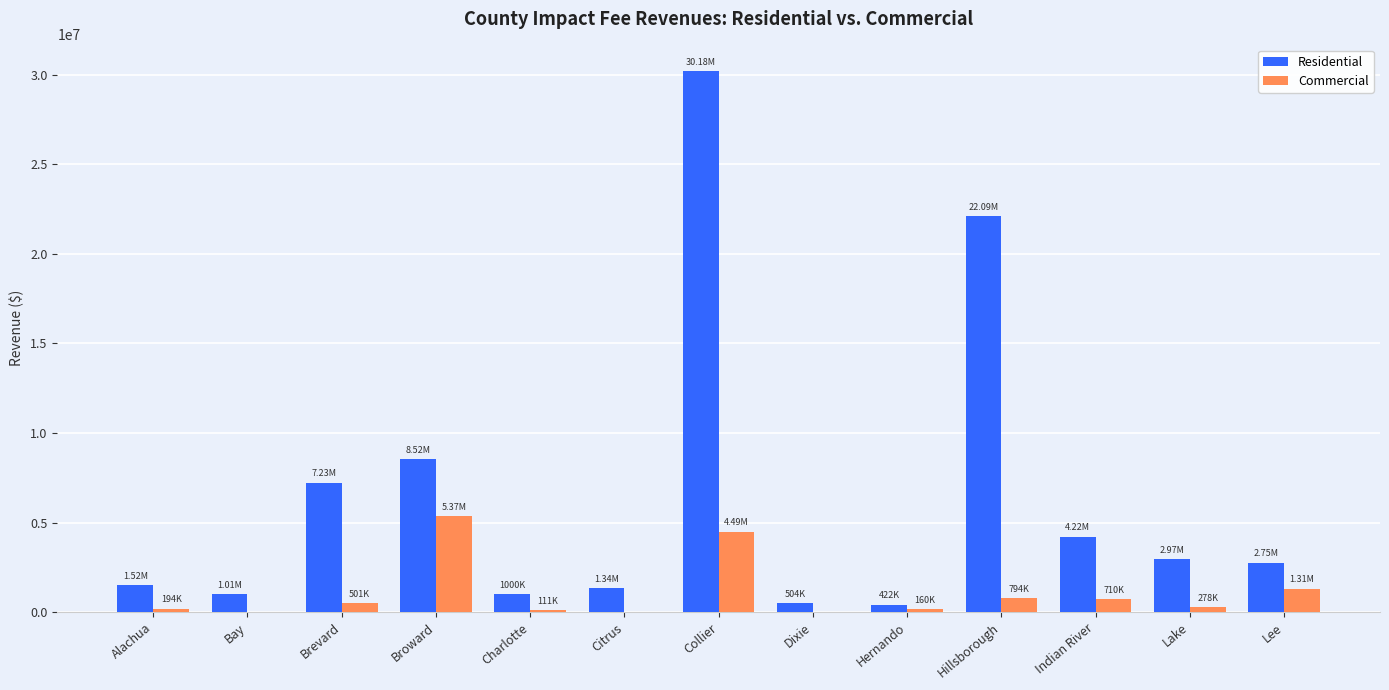

Which category has the highest value in the Commercial series?

Broward